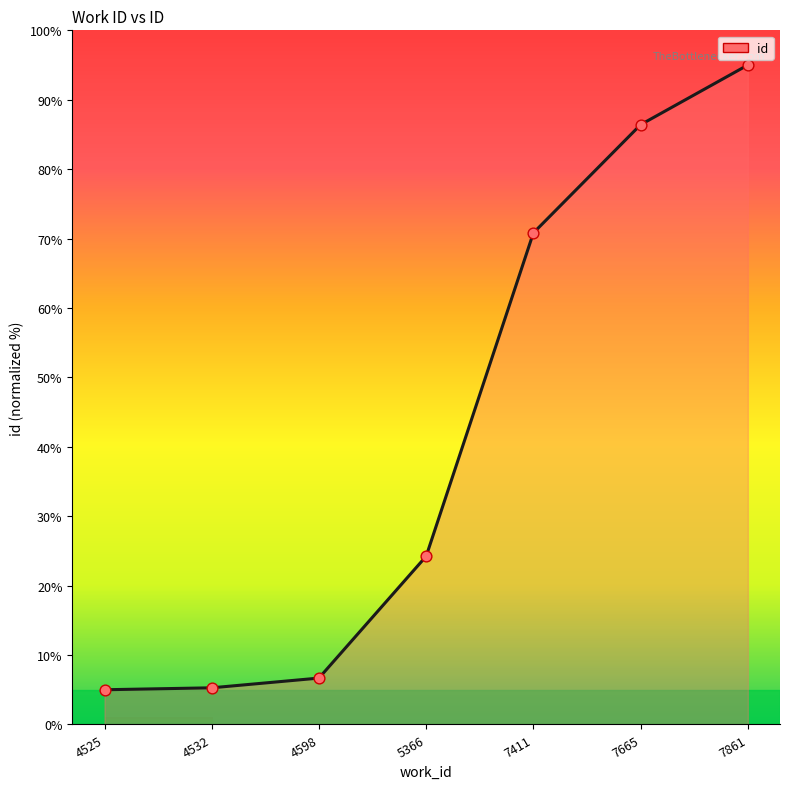

Which has a higher value, 7861 or 5366?

7861